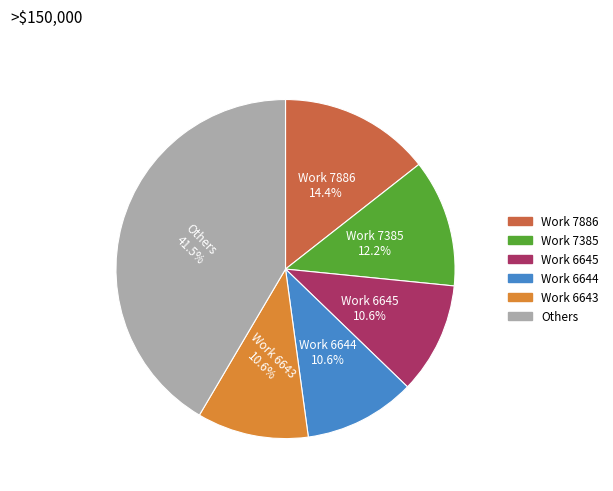

Does any single category account for the majority?

No